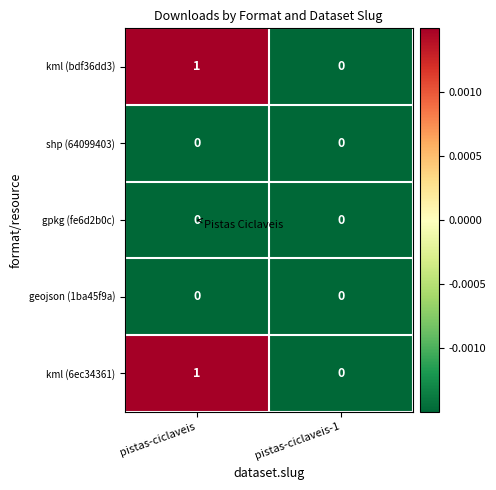

Reading right to left, list all the values displayed in this chart.

kml (bdf36dd3): pistas-ciclaveis-1=0	pistas-ciclaveis=1
shp (64099403): pistas-ciclaveis-1=0	pistas-ciclaveis=0
gpkg (fe6d2b0c): pistas-ciclaveis-1=0	pistas-ciclaveis=0
geojson (1ba45f9a): pistas-ciclaveis-1=0	pistas-ciclaveis=0
kml (6ec34361): pistas-ciclaveis-1=0	pistas-ciclaveis=1